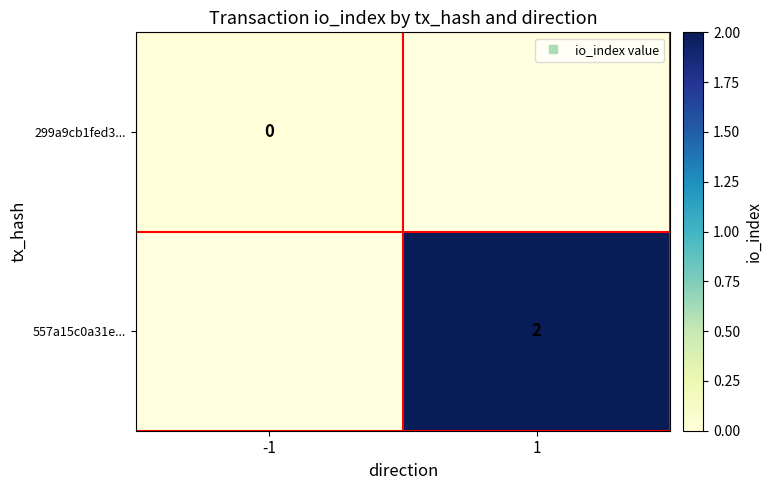

At which category does the chart reach its minimum across all series?

-1